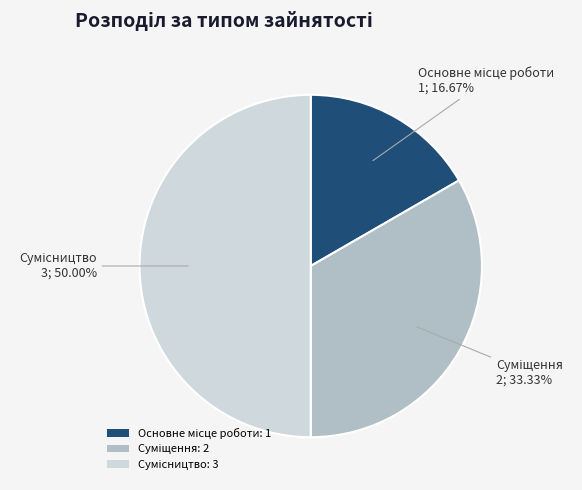

How many segments does this pie chart have?

3